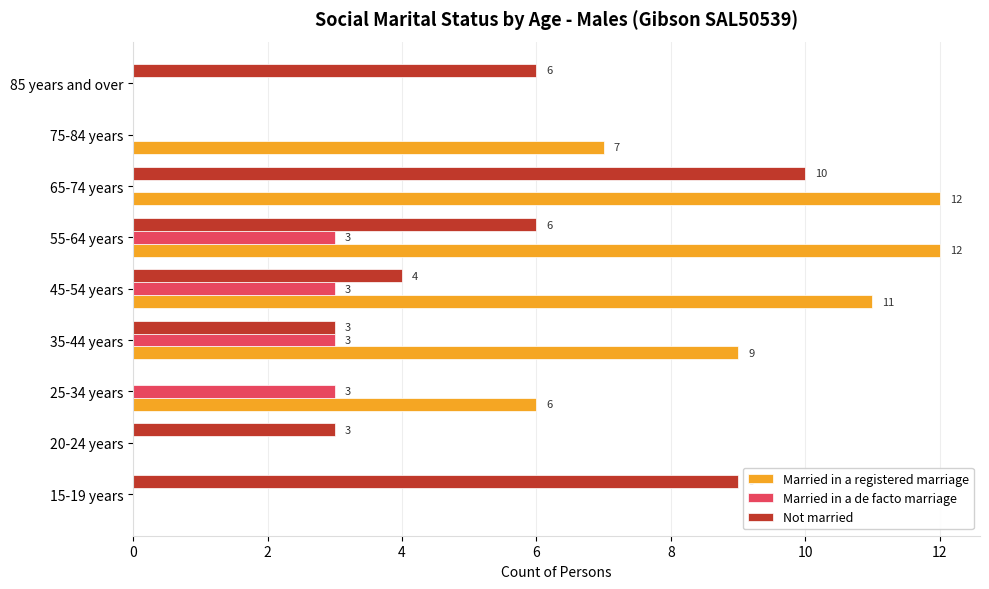

What is the sum of all Married in a de facto marriage values?

12